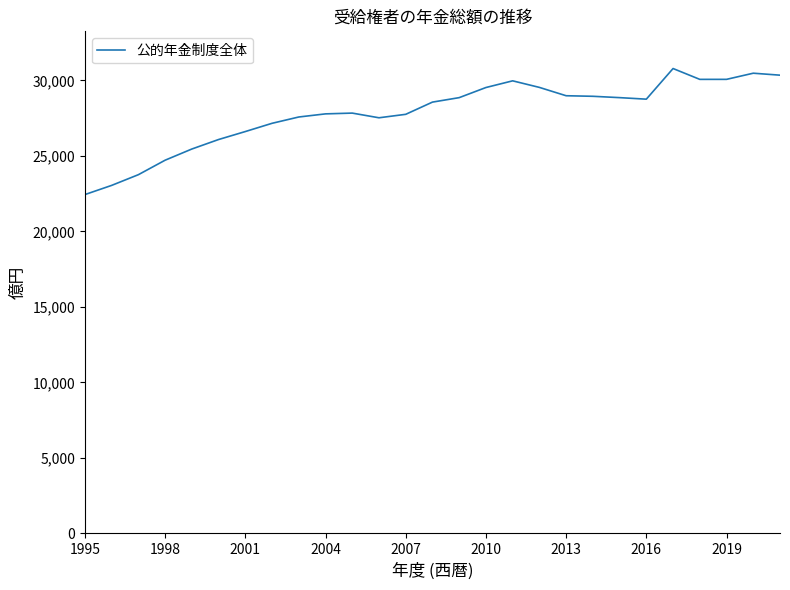

What is the greatest value displayed?

30792